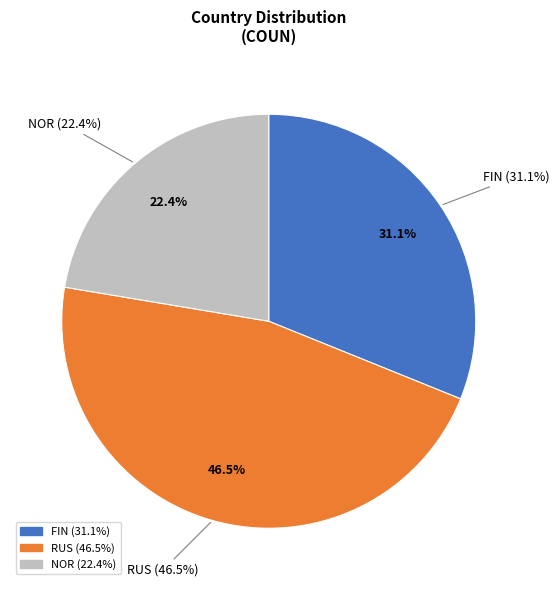

Approximately how many times larger is the value at NOR compared to FIN?

0.7